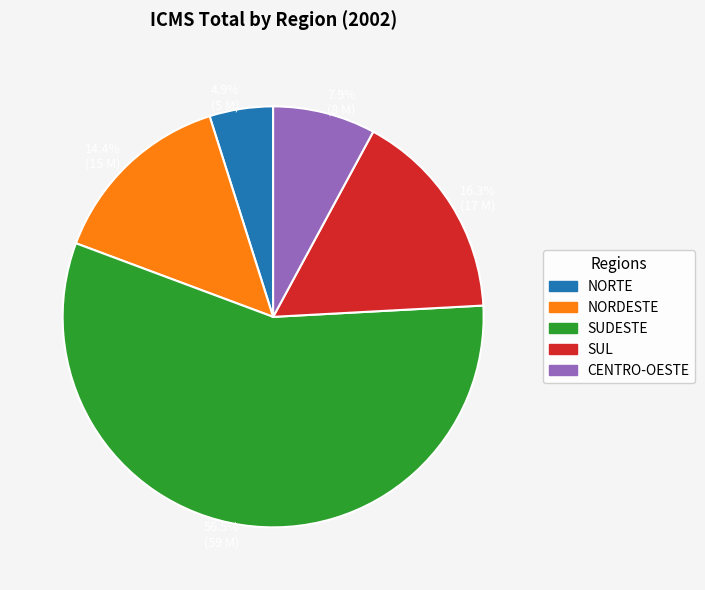

What is the ratio of the value at 4.9% (5 M) to the value at 14.4% (15 M)?

0.3